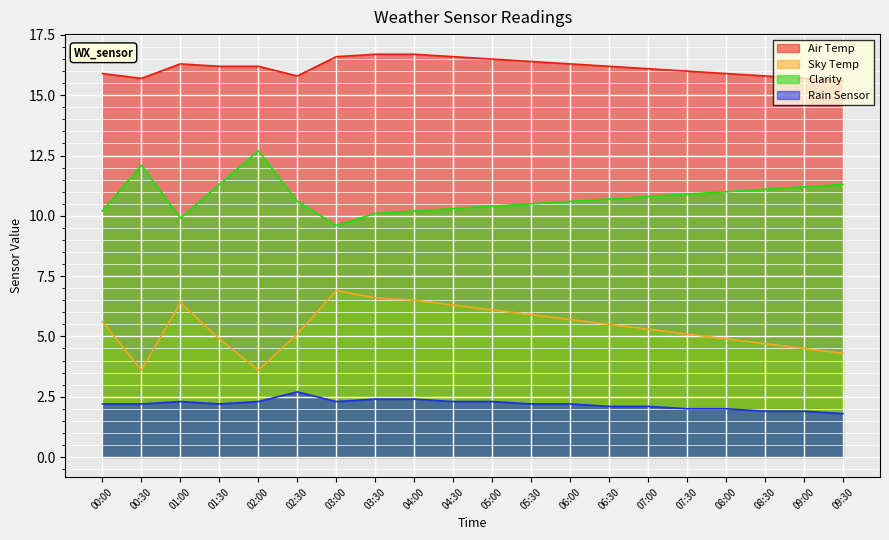

True or false: Air Temp and Rain Sensor cross at least once.

False